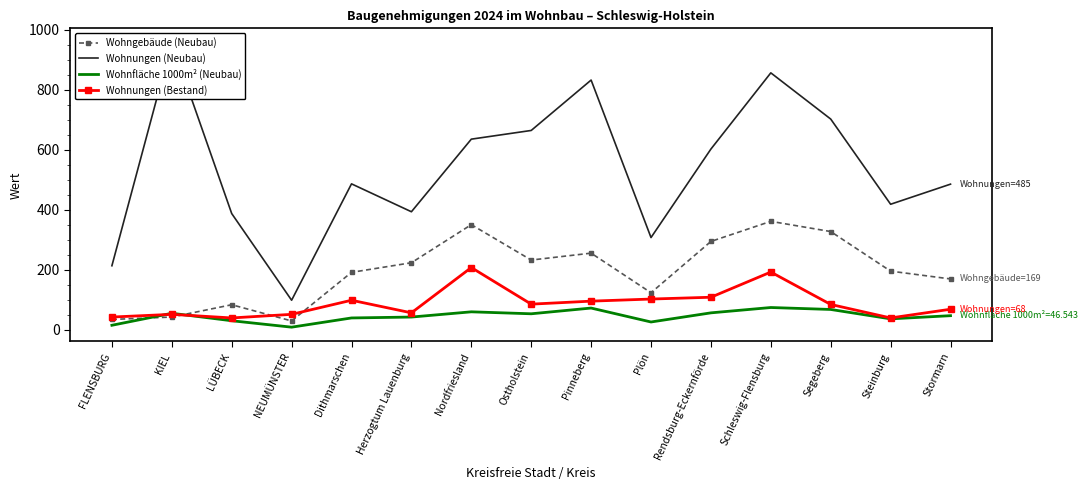

Which series has the largest total across all categories?

Wohnungen (Neubau)